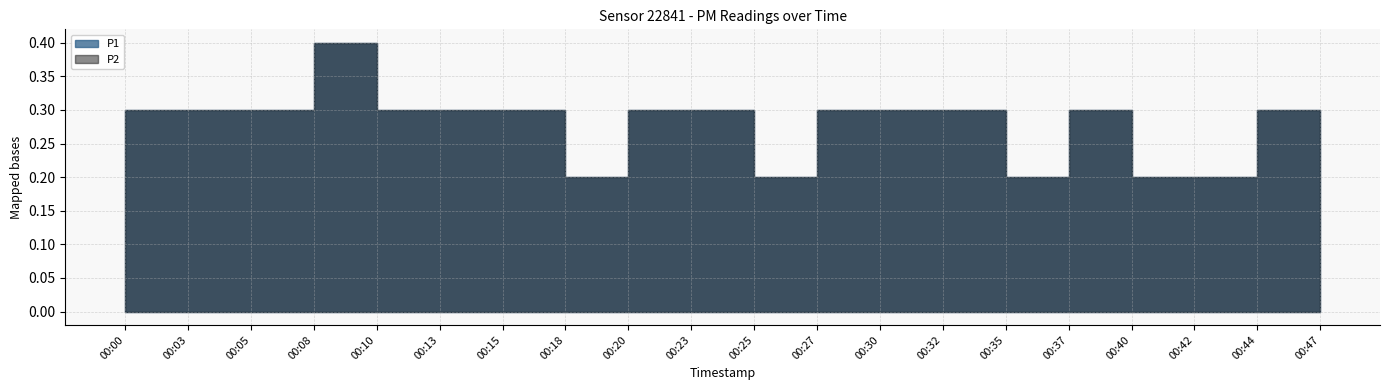

Count the P1 values in the range 0 to 1.

20